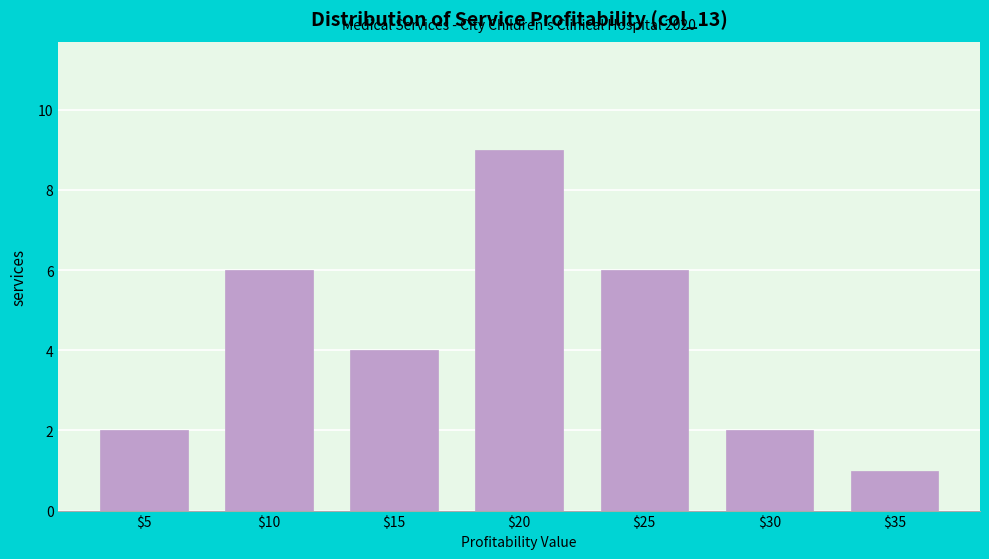

Reading right to left, transcribe all the data shown in this chart.

1	2	6	9	4	6	2